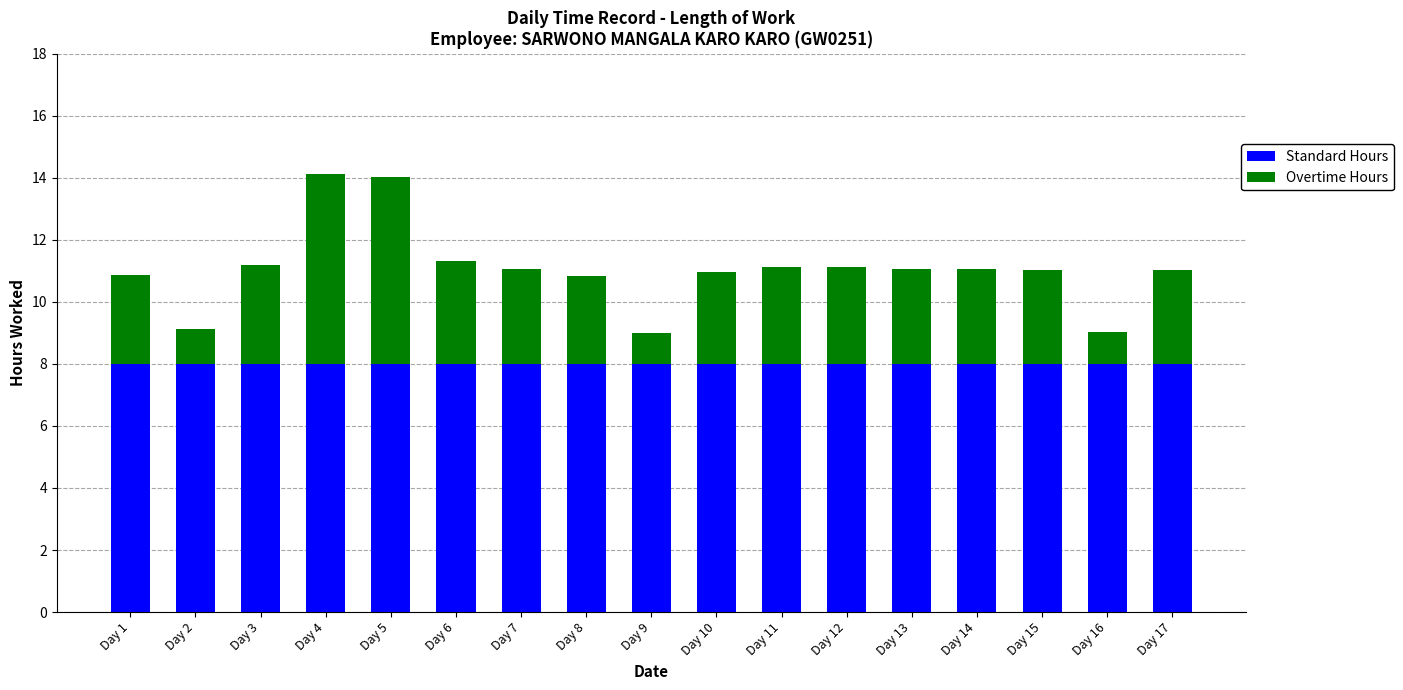

What is the average value of the Standard Hours series?

8.0